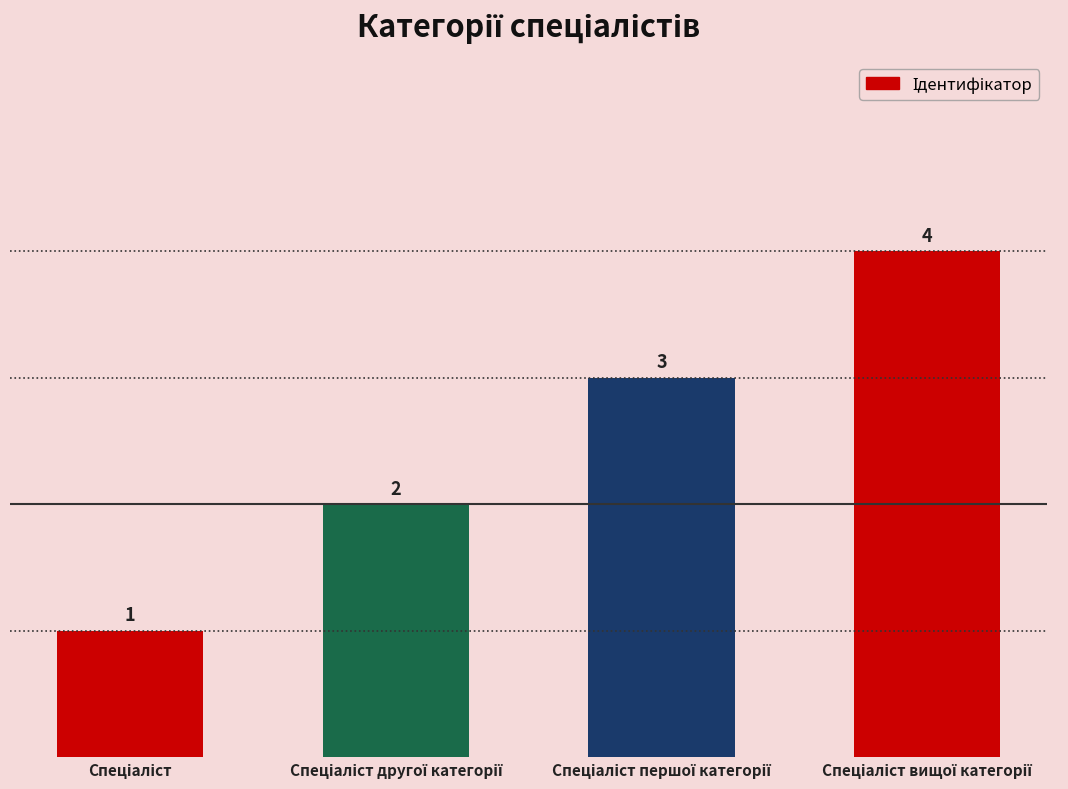

How many bars are there in total?

4